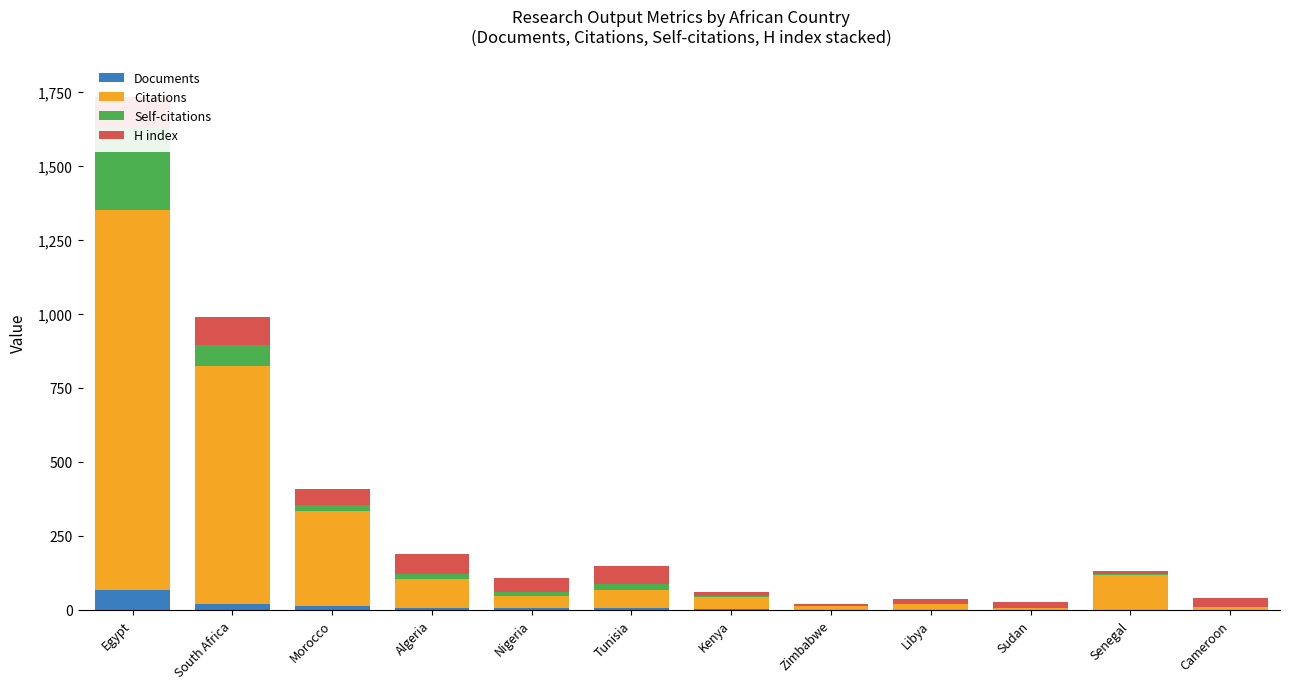

How many bars are there in total?

48